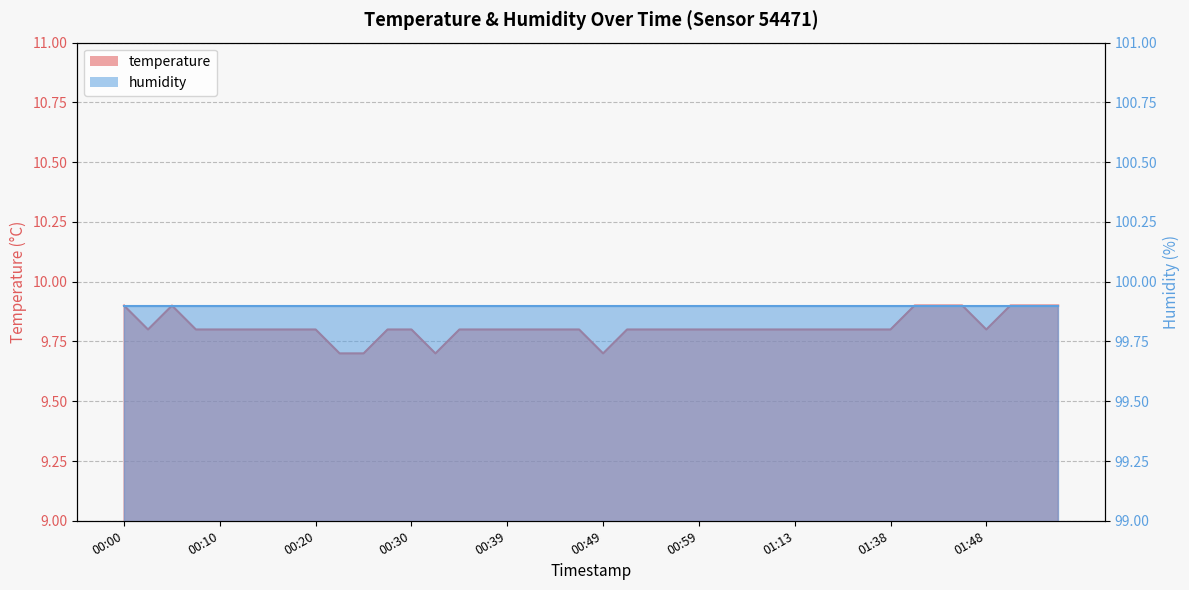

What is the greatest value displayed?

9.9